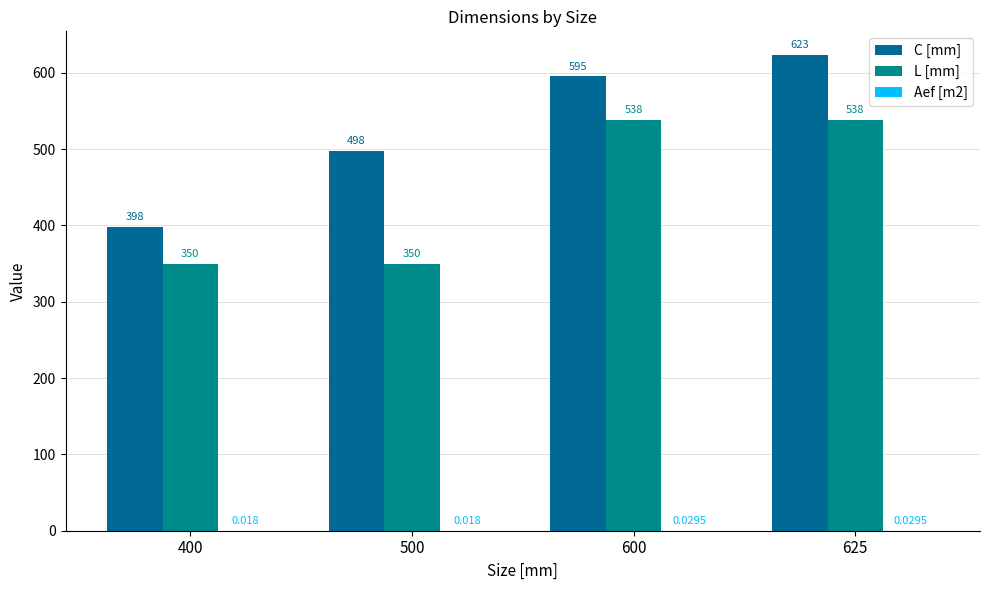

Read the C [mm] value at 500.

498.0